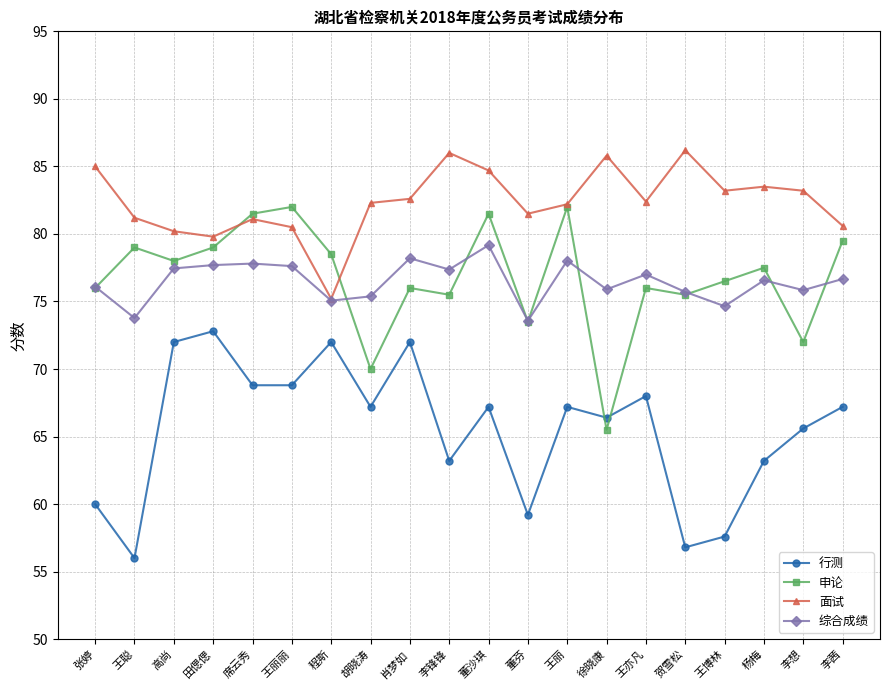

What are all the series names shown in the legend?

行测, 申论, 面试, 综合成绩